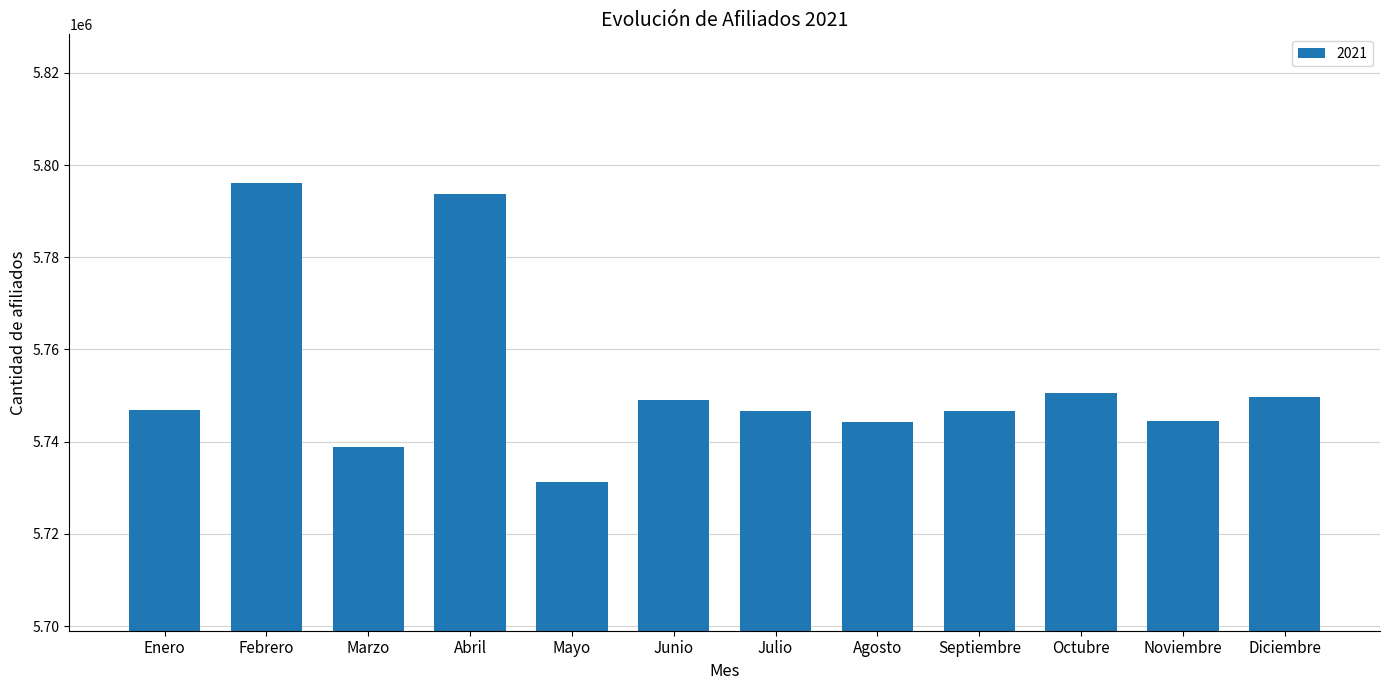

At which label is the value closest to 5763676?

Octubre